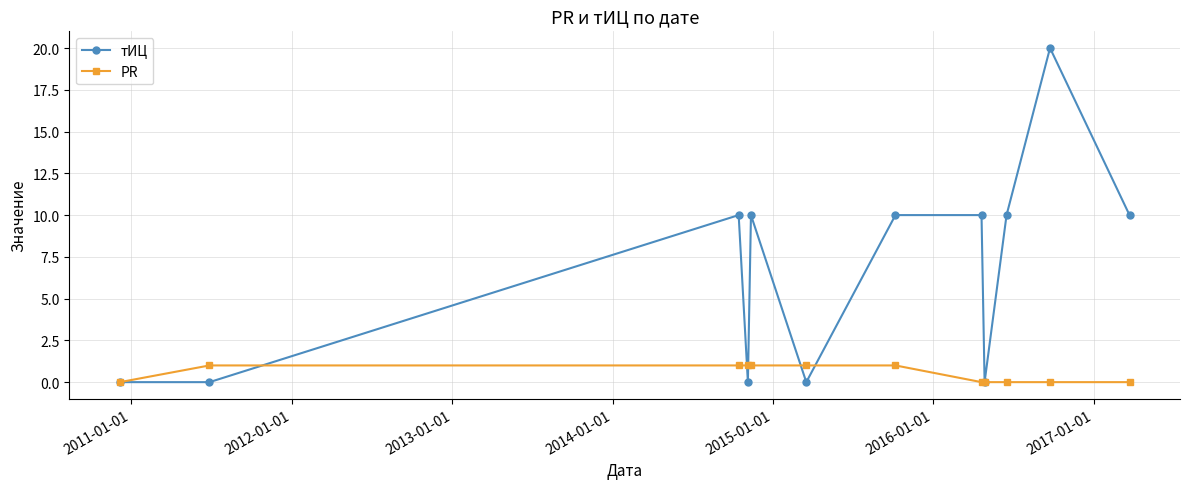

Reading right to left, list all the values displayed in this chart.

тИЦ: 10	20	10	0	10	10	0	10	0	10	0	0
PR: 0	0	0	0	0	1	1	1	1	1	1	0